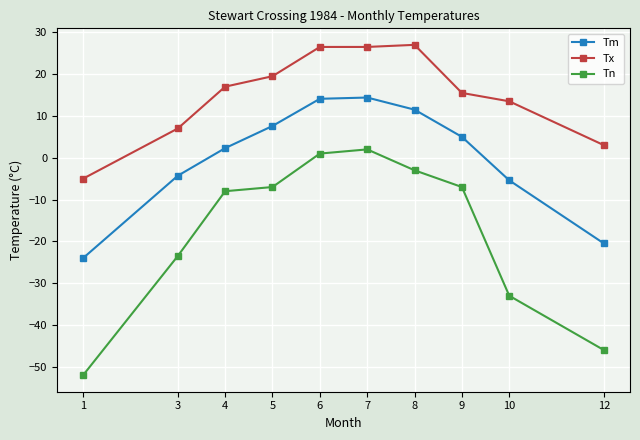

How many values in Tn are below zero?

8